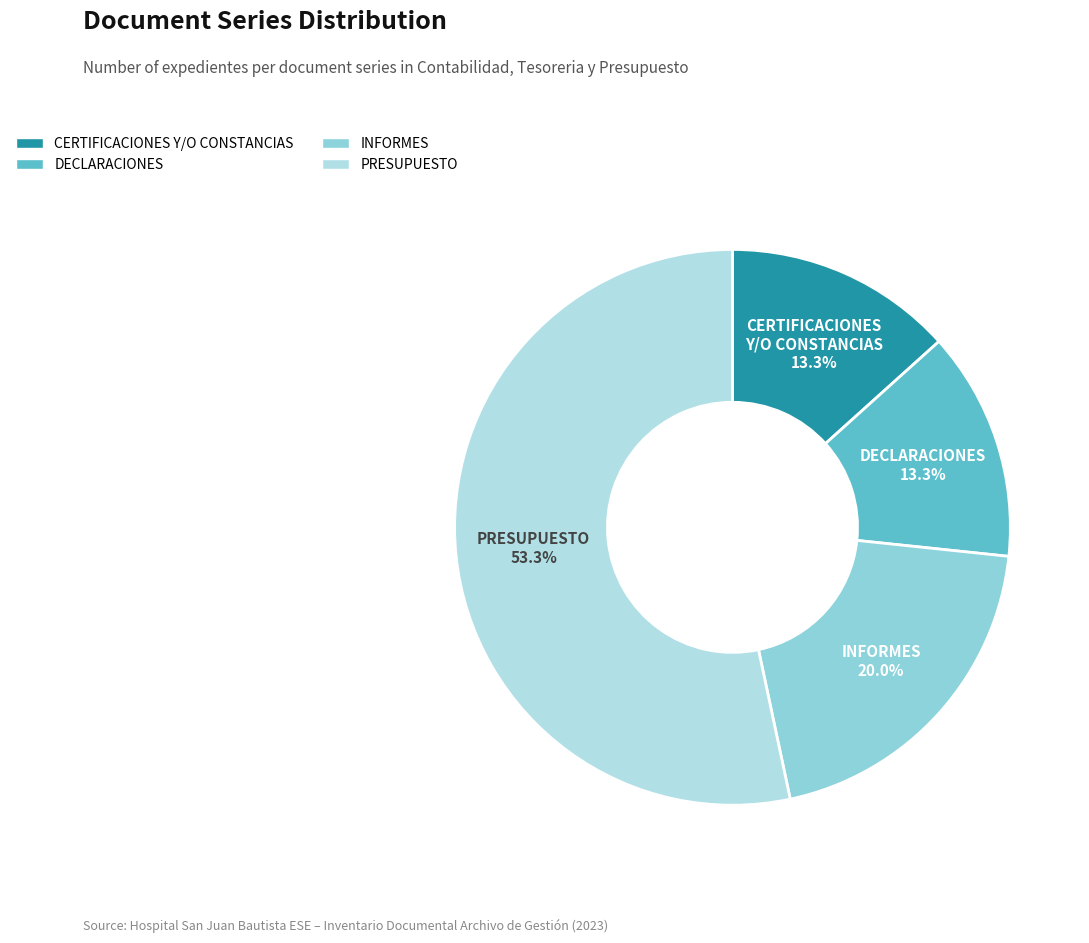

What is the majority slice?

PRESUPUESTO